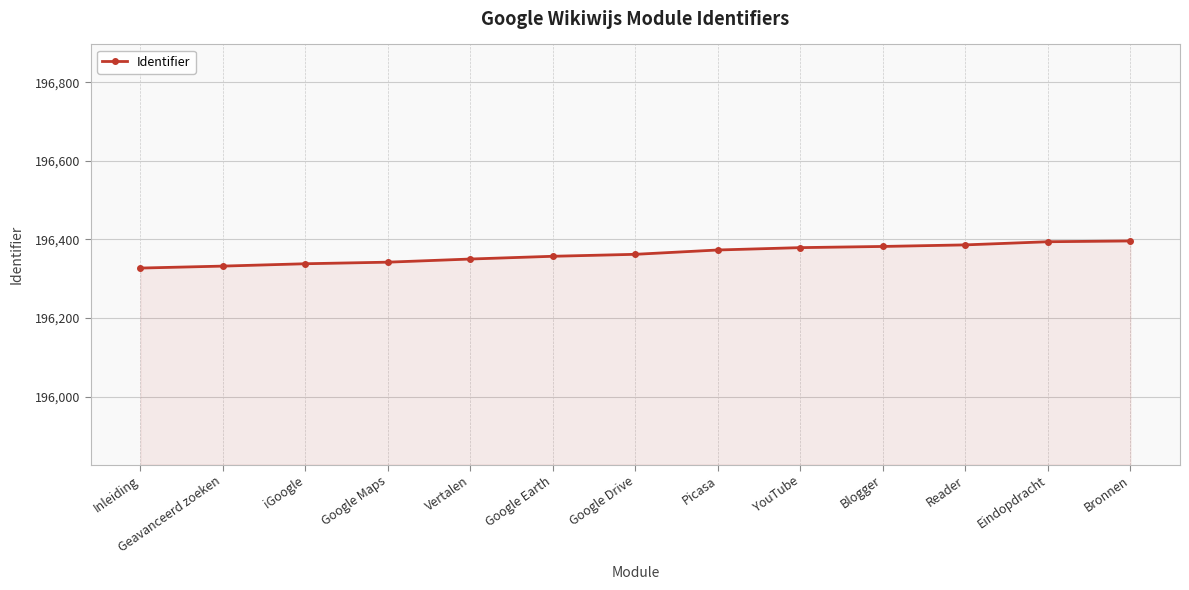

The value at Picasa is 196373. True or false?

True